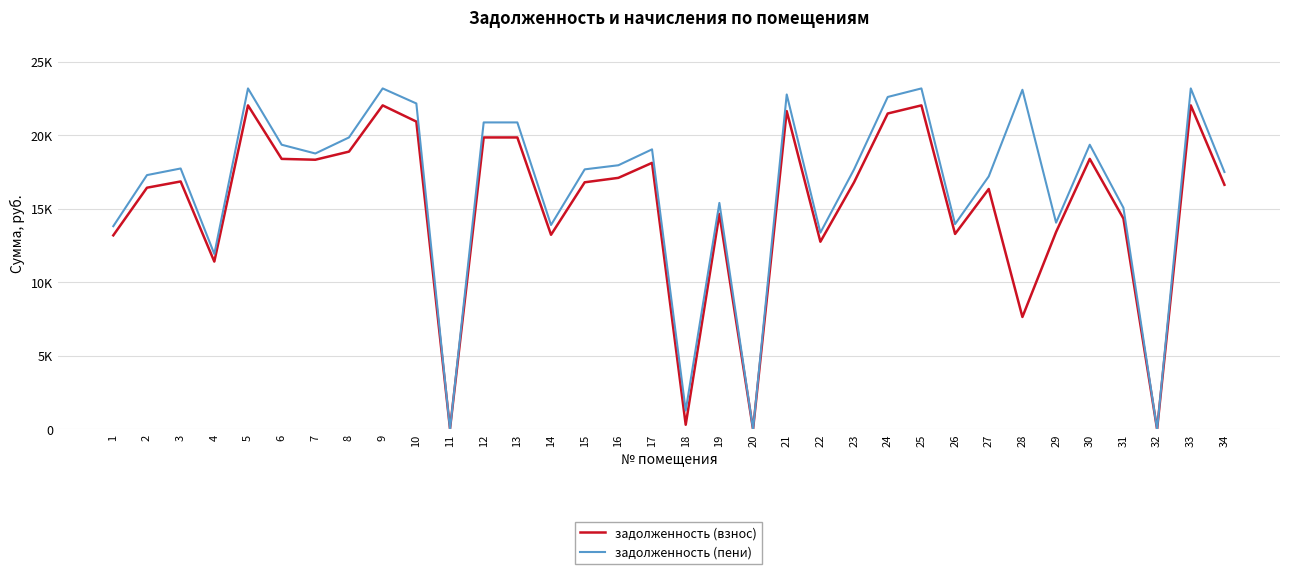

Rank the series by their maximum value, from highest to lowest.

задолженность (пени), задолженность (взнос)